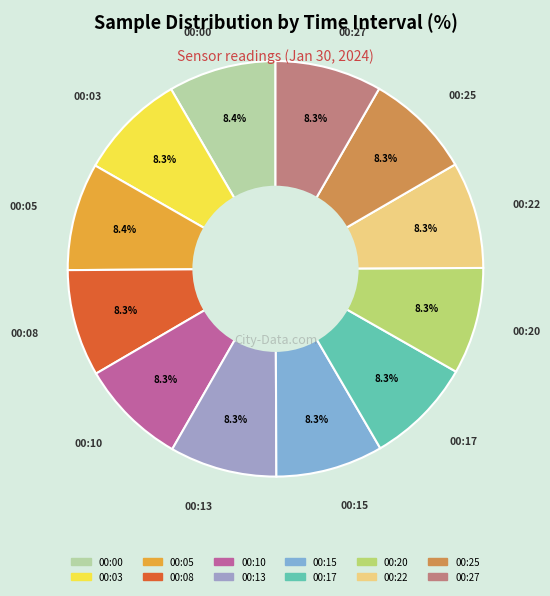

Do 00:00 and 00:05 together represent more than half of the pie?

No